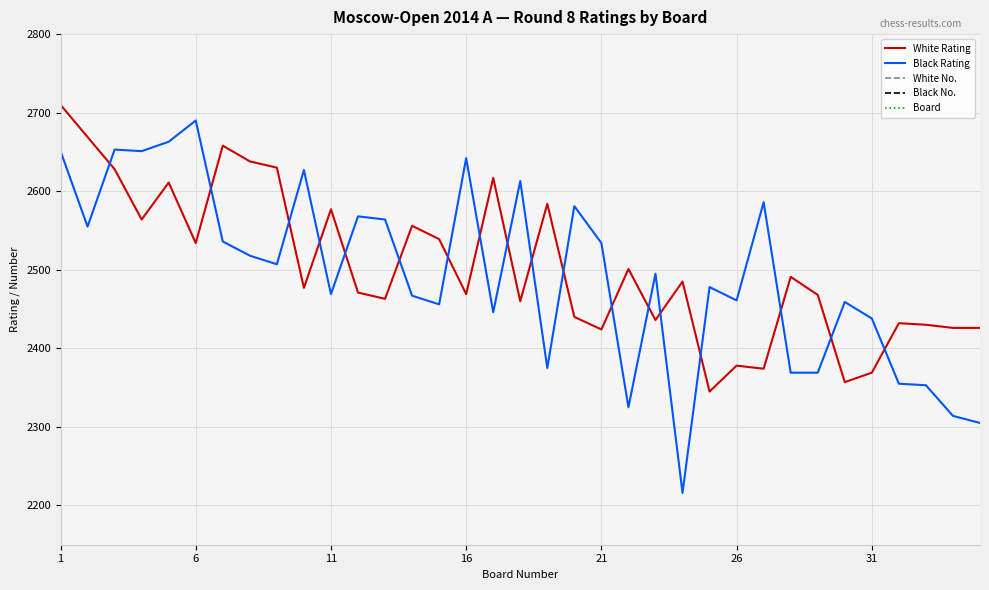

Reading left to right, what are all the values shown in this chart?

White Rating: 2710	2669	2628	2564	2611	2534	2658	2638	2630	2477	2577	2471	2463	2556	2539	2469	2617	2460	2584	2440	2424	2501	2436	2485	2345	2378	2374	2491	2468	2357	2369	2432	2430	2426	2426
Black Rating: 2651	2555	2653	2651	2663	2690	2536	2518	2507	2627	2469	2568	2564	2467	2456	2642	2446	2613	2375	2581	2534	2325	2495	2216	2478	2461	2586	2369	2369	2459	2438	2355	2353	2314	2305
White No.: 1	3	13	23	17	29	5	11	12	40	21	41	46	25	27	42	15	48	19	54	64	34	57	38	103	78	82	36	44	93	84	59	60	62	63
Black No.: 8	26	6	7	4	2	28	31	32	14	43	22	24	45	50	10	52	16	81	20	30	110	35	152	39	47	18	85	86	49	55	95	98	112	117
Board: 1	2	3	4	5	6	7	8	9	10	11	12	13	14	15	16	17	18	19	20	21	22	23	24	25	26	27	28	29	30	31	32	33	34	35